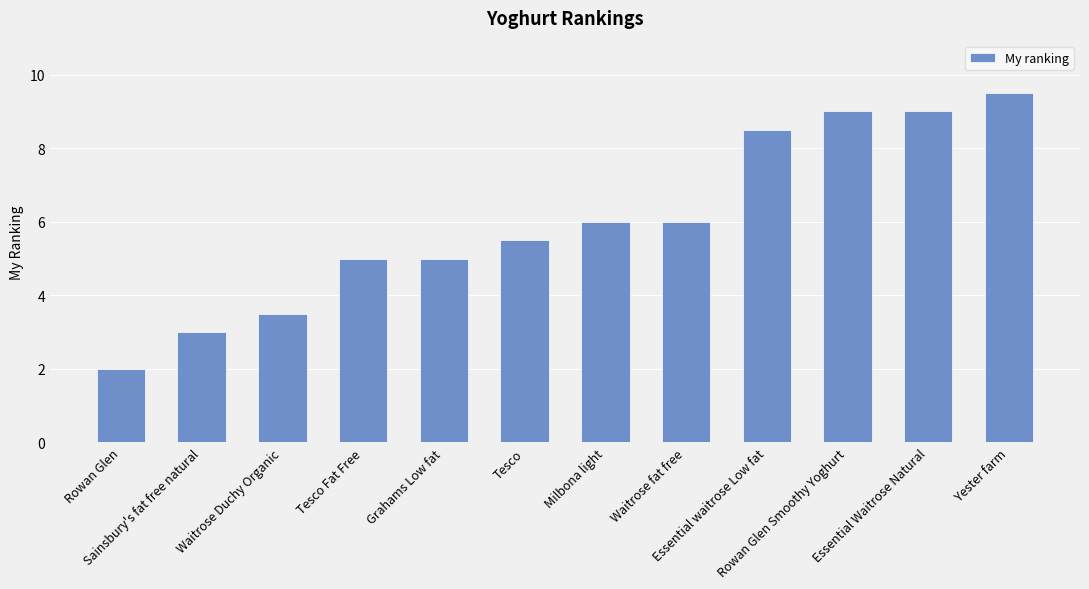

What is the maximum value shown in the chart?

9.5